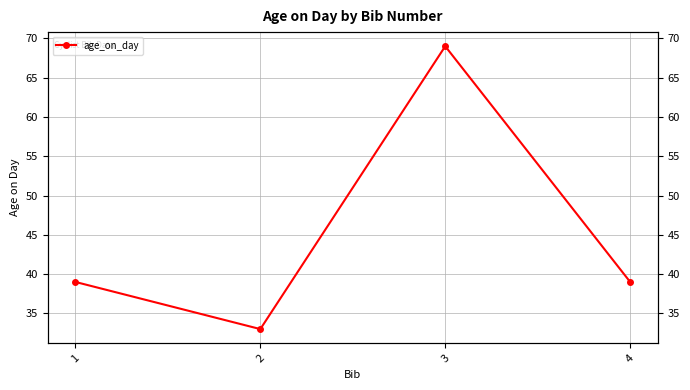

What is the difference between the maximum and minimum values?

36